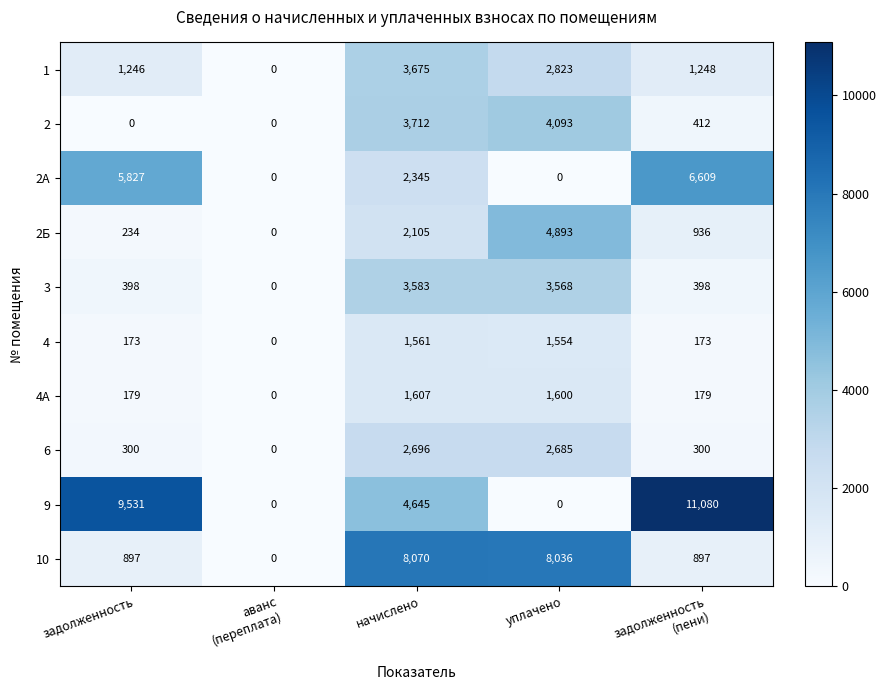

At how many categories does at least one series exceed 2285?

4